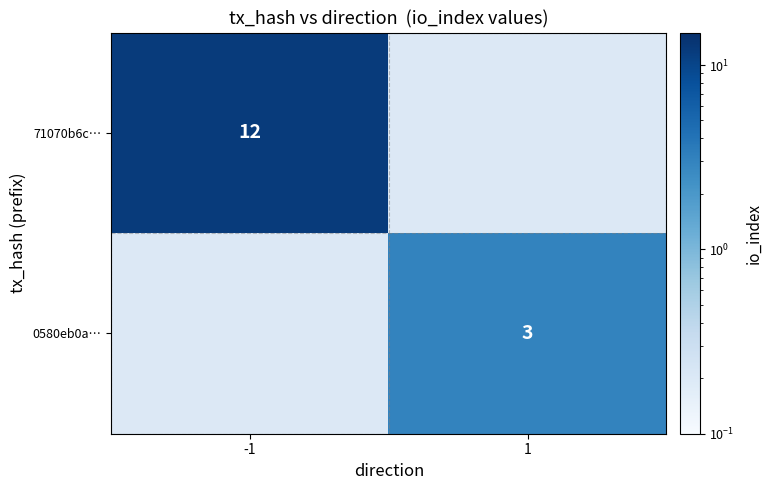

Is it true that 0580eb0a… equals 4 at 1?

False